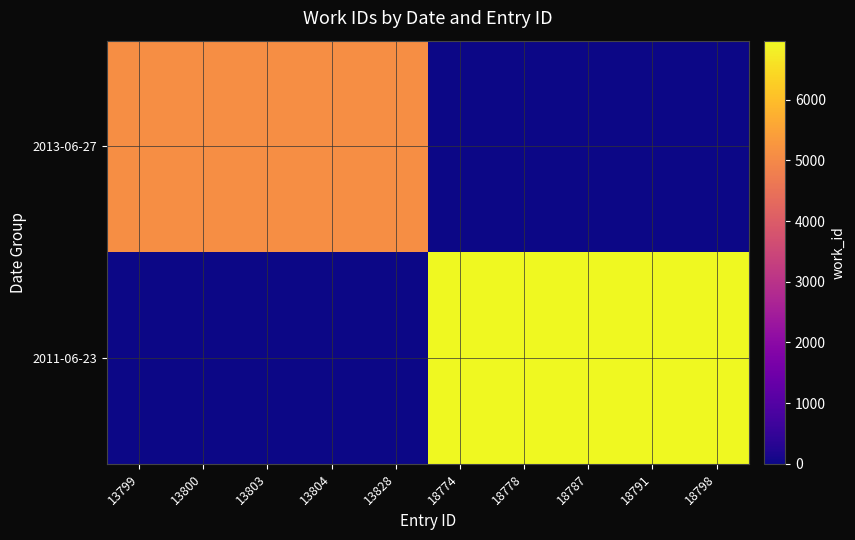

How many categories are shown in the chart?

10